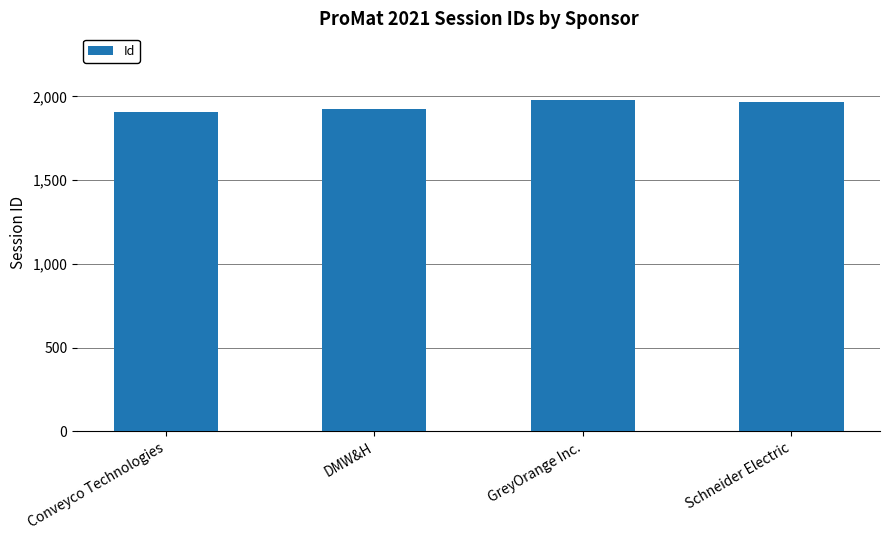

What is the label of the 4th bar from the right?

Conveyco Technologies